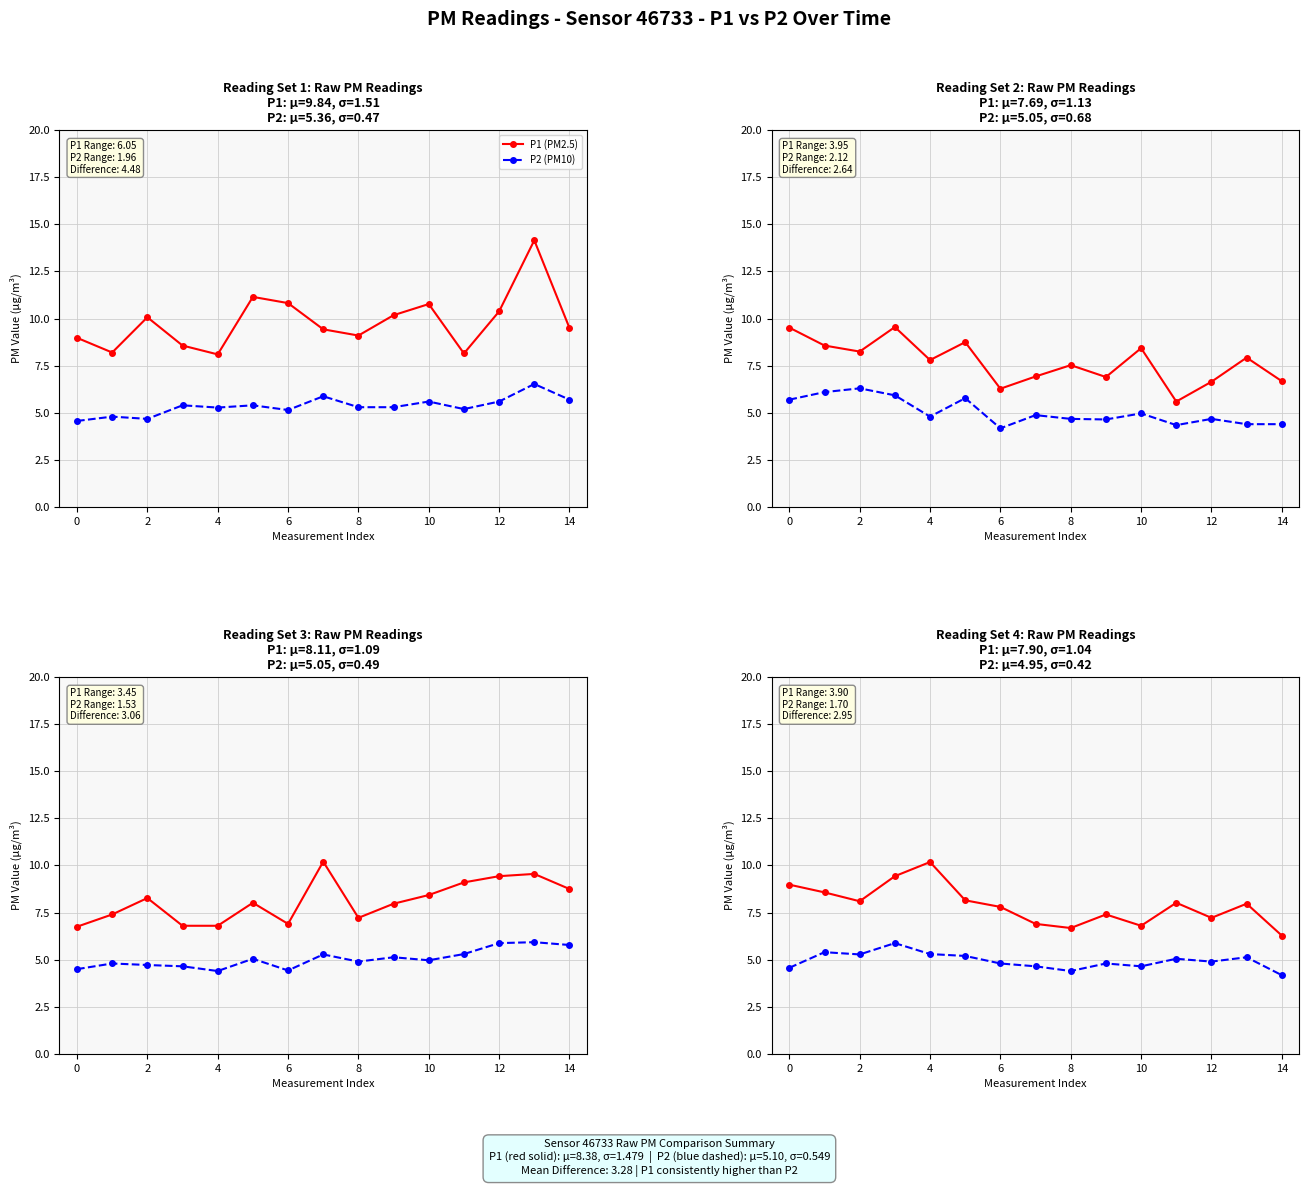

True or false: P1 (PM2.5) and P2 (PM10) intersect in this chart.

False